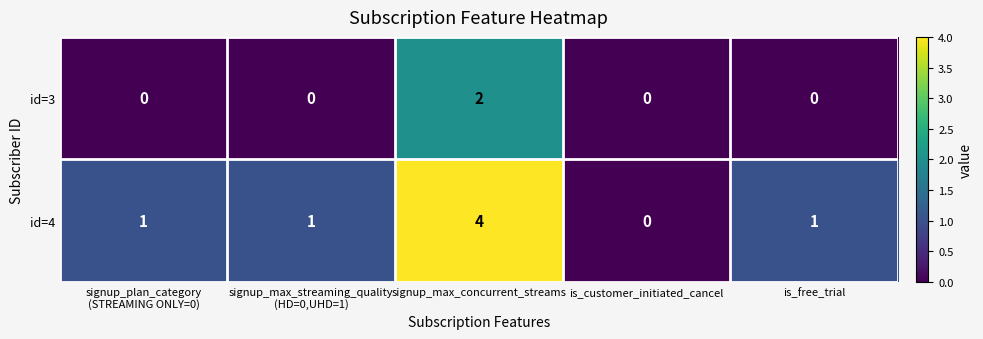

Is it true that id=3 equals 0 at is_customer_initiated_cancel?

True